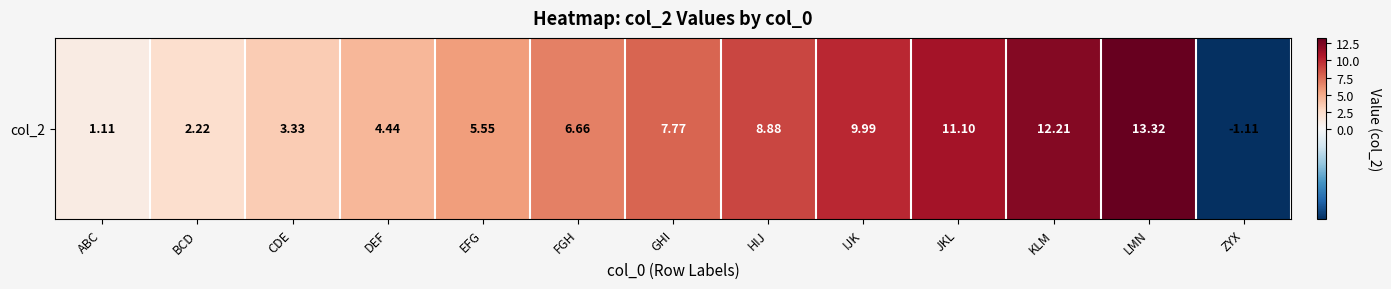

List the labels in order of value, smallest first.

ZYX, ABC, BCD, CDE, DEF, EFG, FGH, GHI, HIJ, IJK, JKL, KLM, LMN